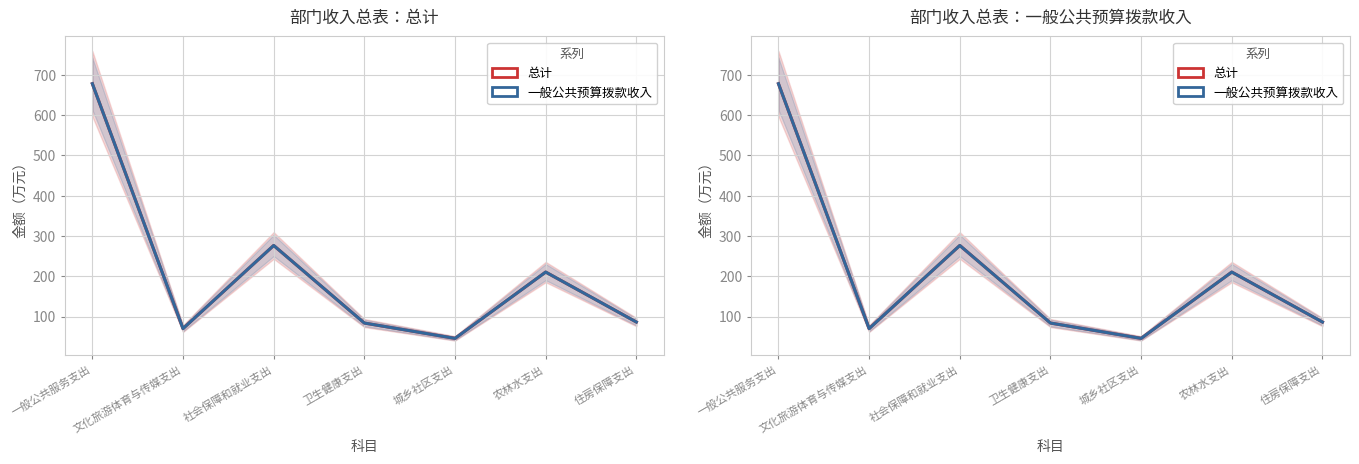

True or false: 一般公共预算拨款收入 and 总计 cross at least once.

False